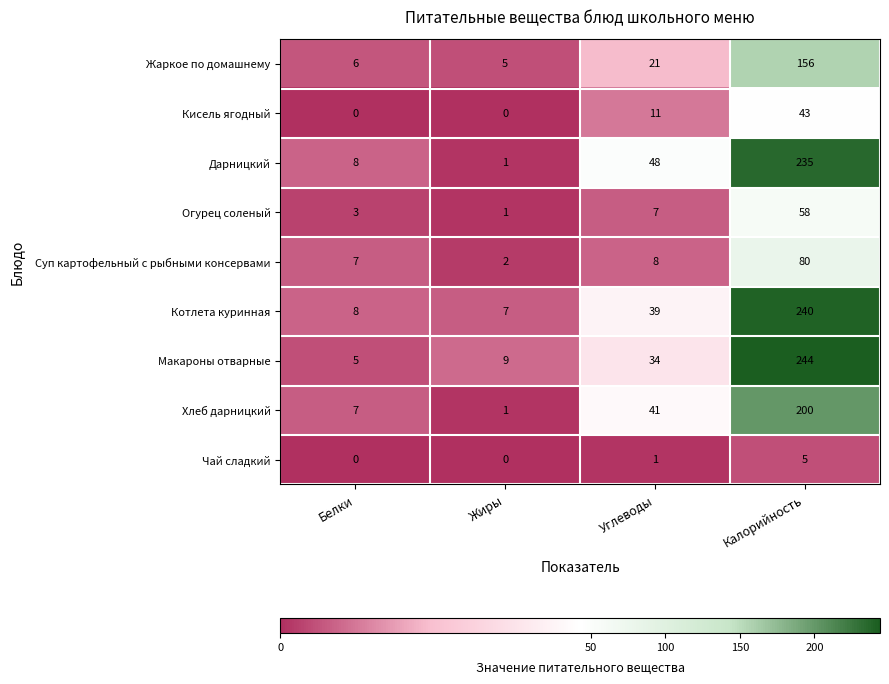

What is the difference between the Макароны отварные values at Жиры and Калорийность?

235